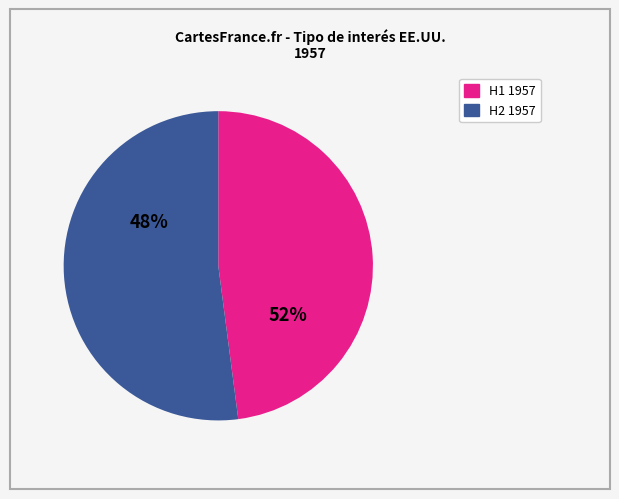

The MAY 1957 slice represents 1% of the pie. True or false?

False